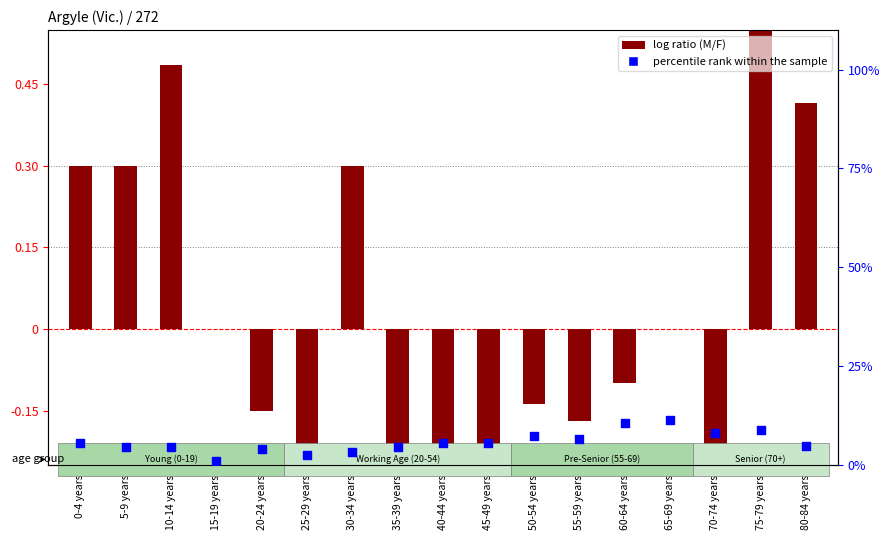

Is the value of log ratio at 35-39 years greater than the value of percentile rank within the sample at 35-39 years?

No